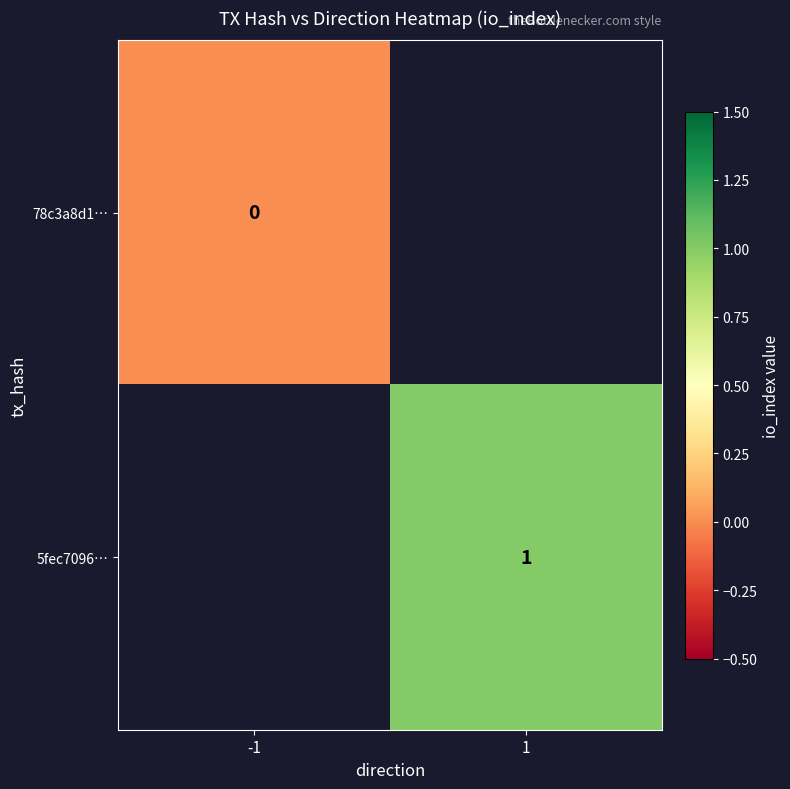

The 5fec7096… series shows 0 at 1. True or false?

False